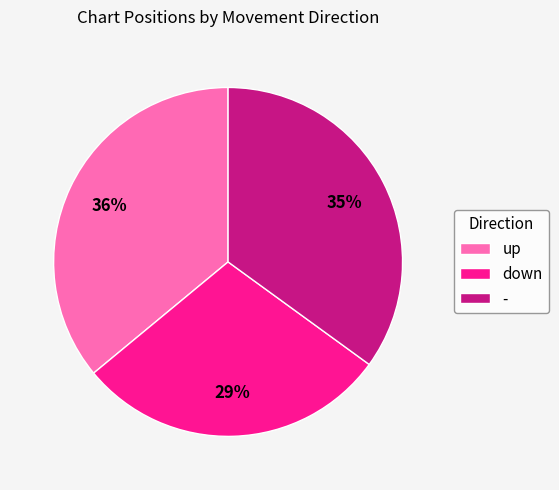

Rank the categories by value from highest to lowest.

up, -, down